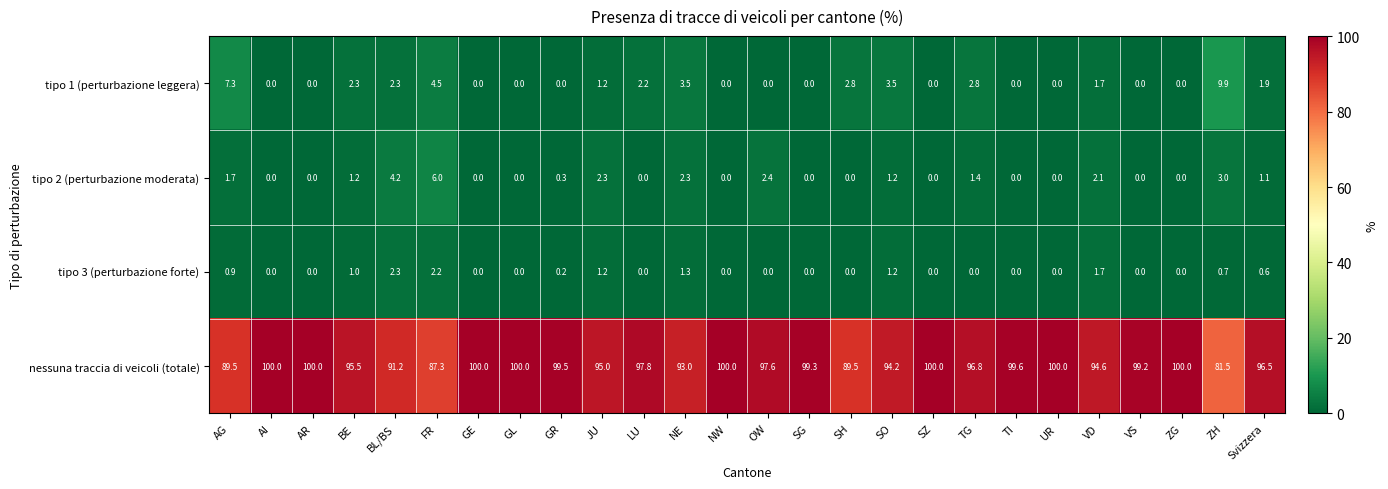

At which category is the sum across all series the highest?

TG